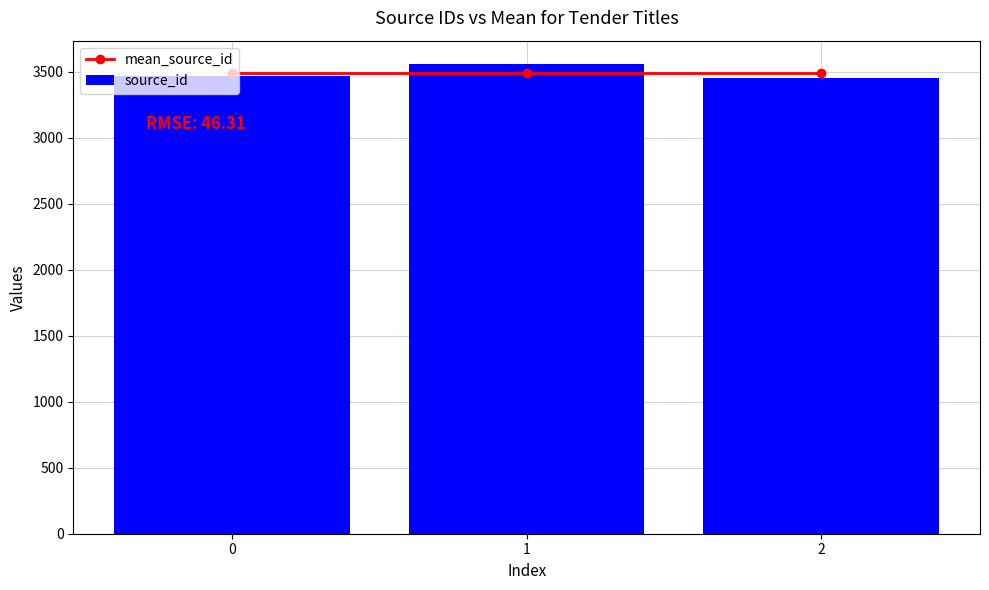

Which series has the widest spread of values?

source_id